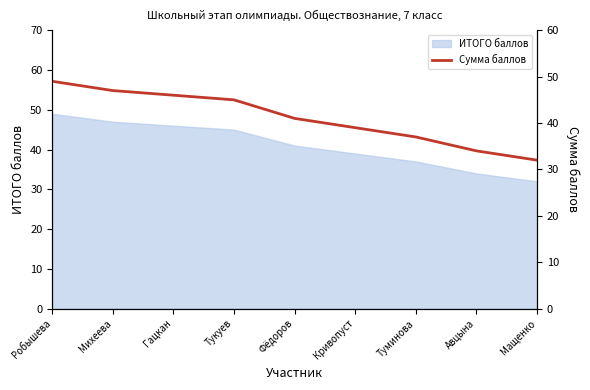

Reading right to left, what are all the values shown in this chart?

Мащенко=32	Авцына=34	Туминова=37	Кривопуст=39	Фёдоров=41	Тукуев=45	Гацкан=46	Михеева=47	Робышева=49